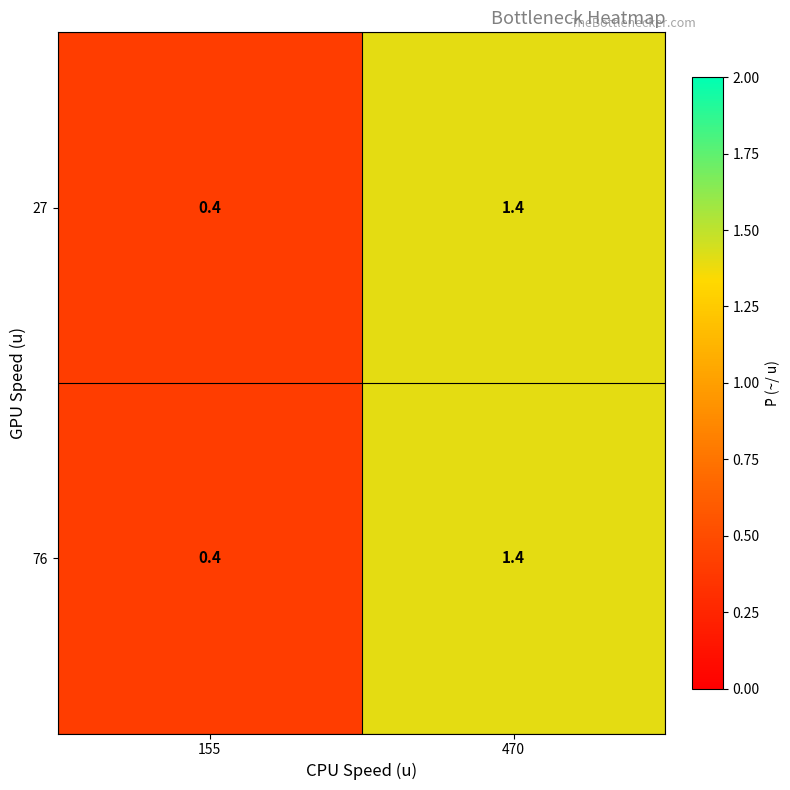

What is the difference between the 76 values at 155 and 470?

1.0